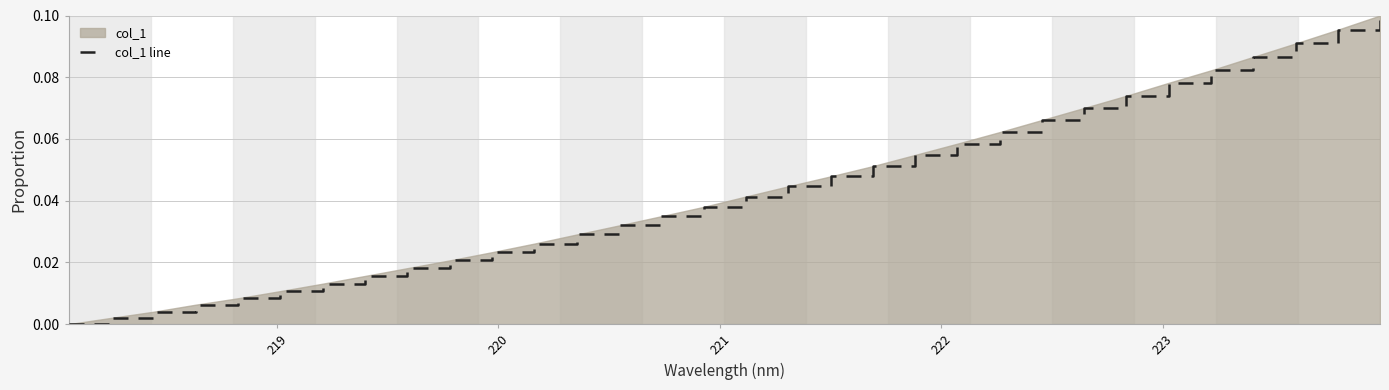

How many categories are shown in the chart?

32